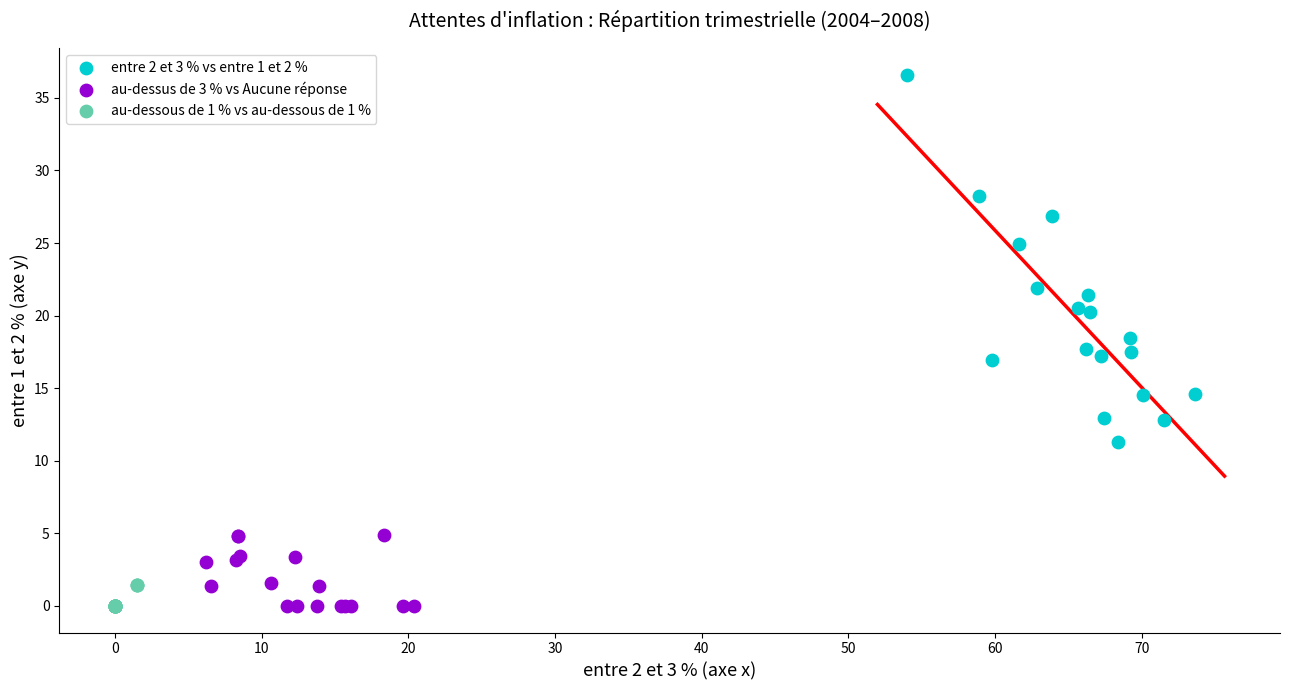

What are all the series names shown in the legend?

entre 2 et 3 % vs entre 1 et 2 %, au-dessus de 3 % vs Aucune réponse, au-dessous de 1 % vs au-dessous de 1 %